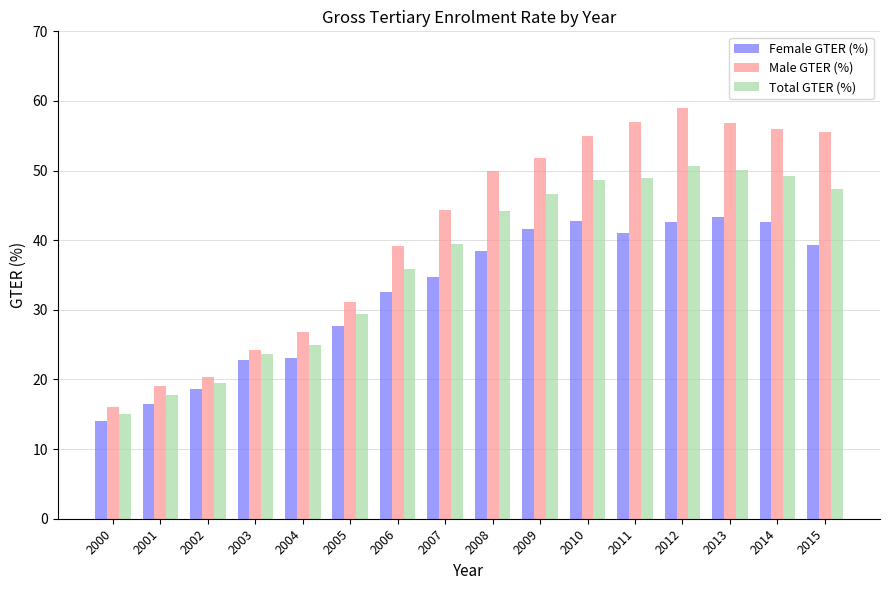

List the series in order of their peak value, highest first.

Male GTER (%), Total GTER (%), Female GTER (%)